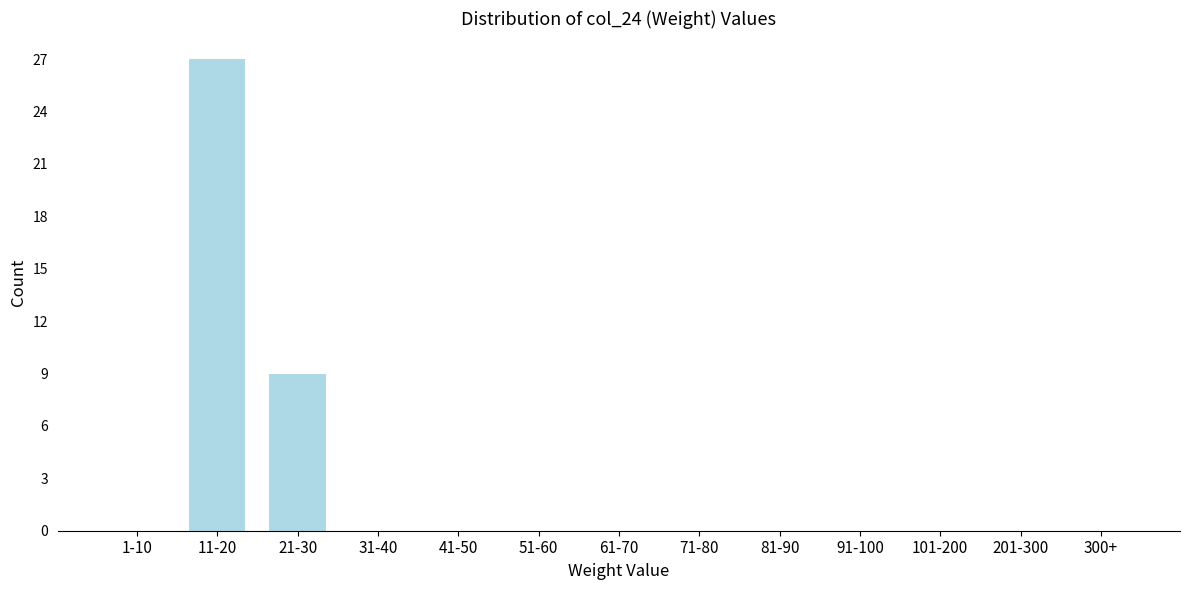

Reading left to right, transcribe all the data shown in this chart.

1-10=0	11-20=27	21-30=9	31-40=0	41-50=0	51-60=0	61-70=0	71-80=0	81-90=0	91-100=0	101-200=0	201-300=0	300+=0